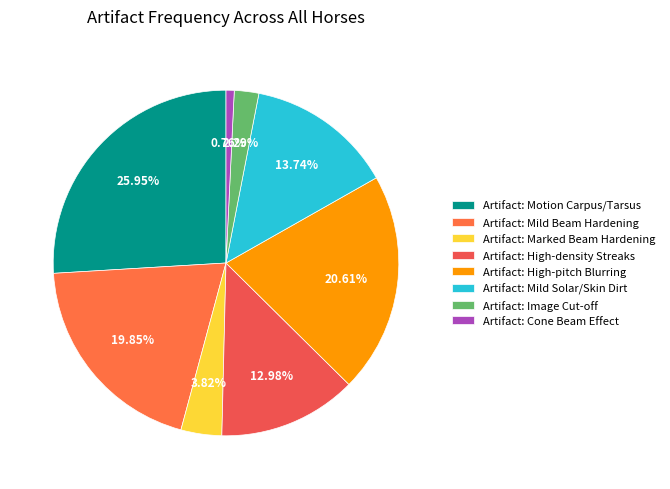

What percentage is NOT represented by Artifact: Motion Carpus/Tarsus?

74.0%